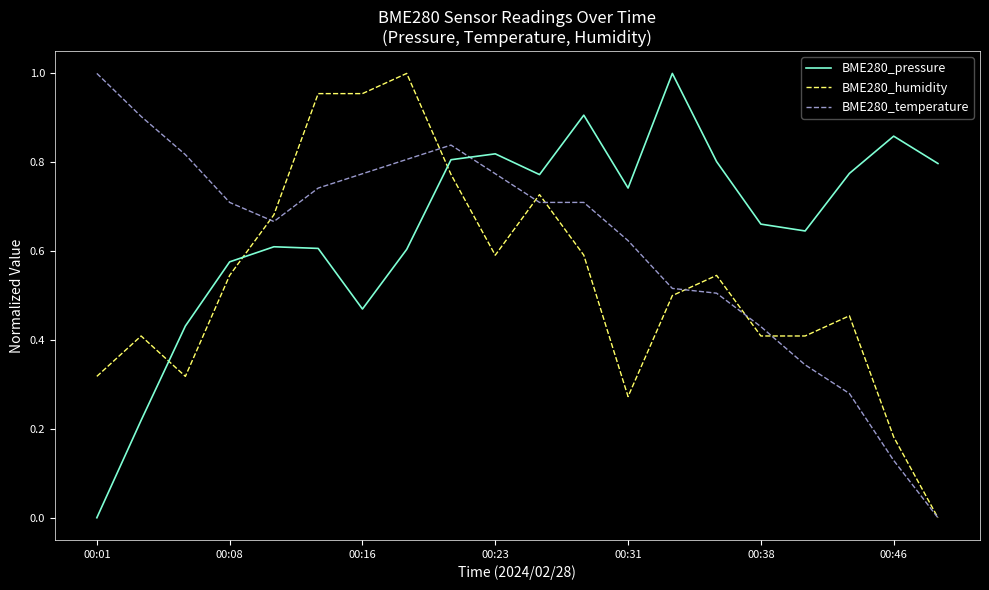

After their last crossing, which series has the higher values: BME280_pressure or BME280_temperature?

BME280_pressure